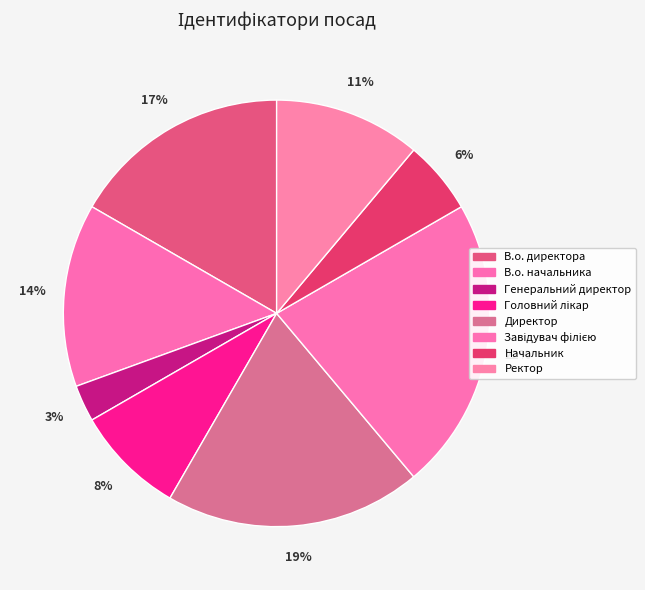

To the nearest percent, what is the combined percentage of Головний лікар and В.о. директора?

25%